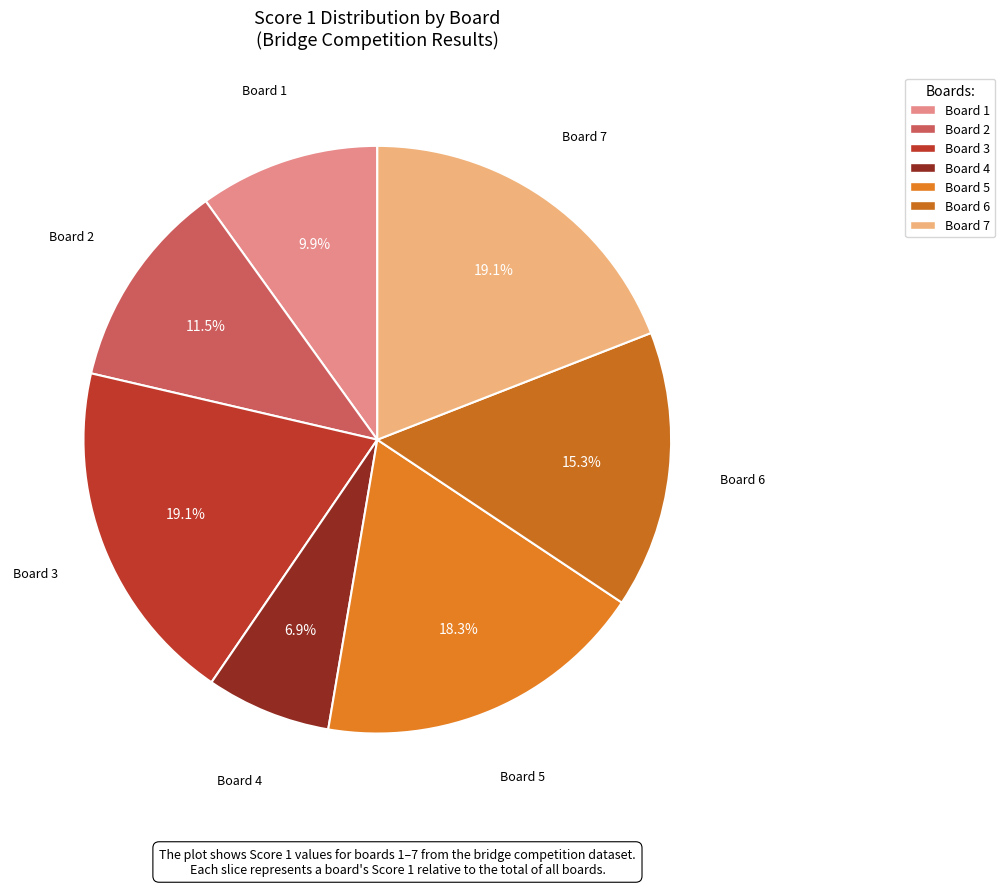

Do Board 2 and Board 3 together represent more than half of the pie?

No